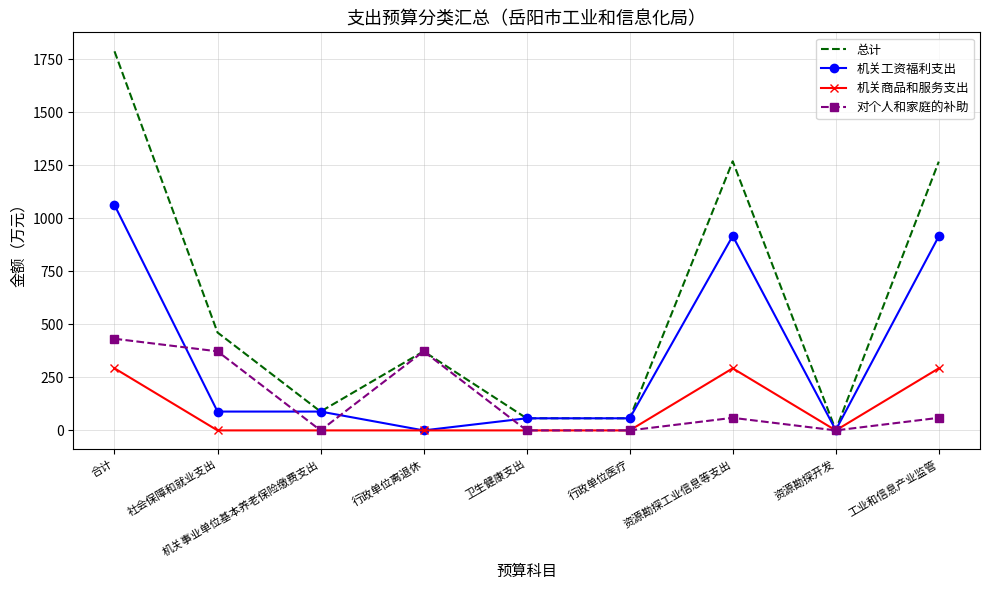

Which category has the lowest value in the 总计 series?

资源勘探开发